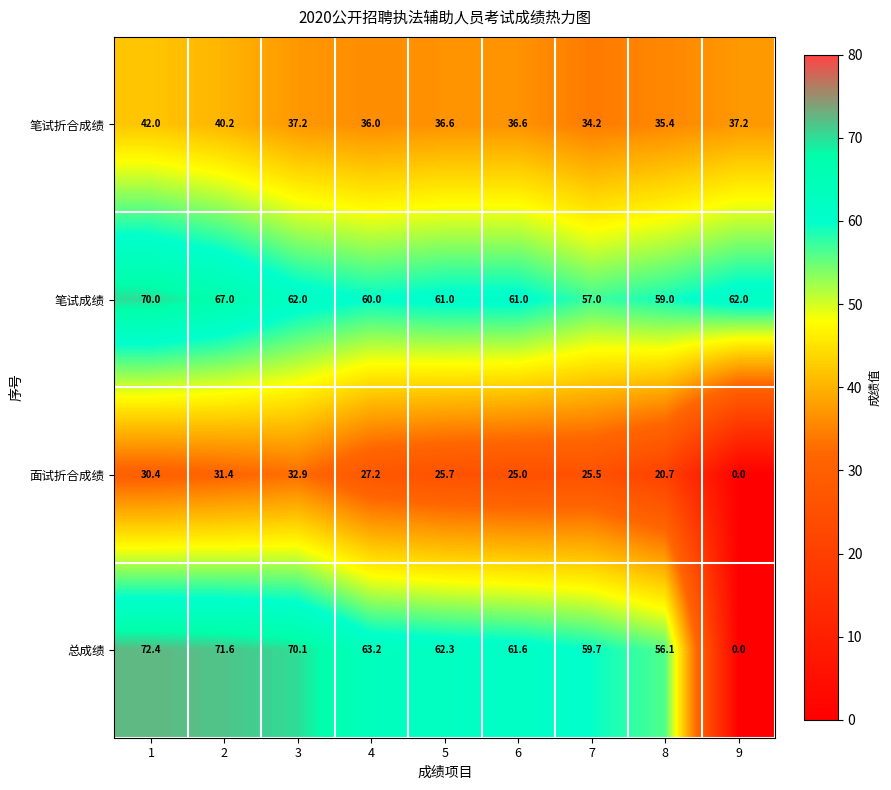

Which series has the widest spread of values?

总成绩